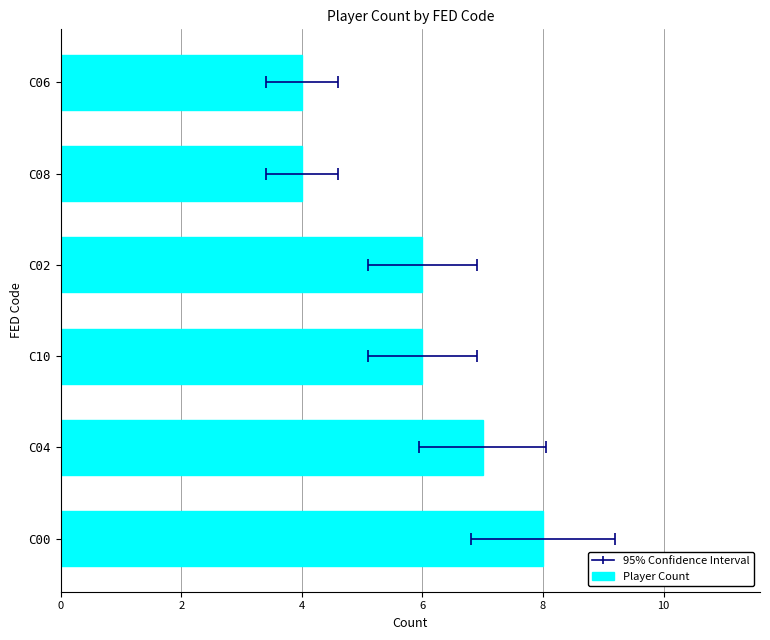

Count the number of values greater than 6.

2